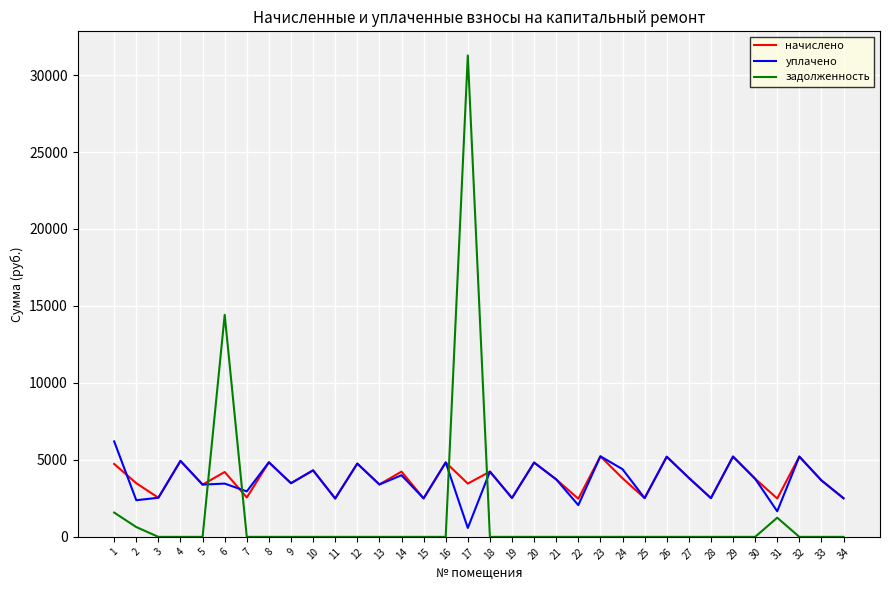

The начислено series shows 5208.1 at 26. True or false?

True